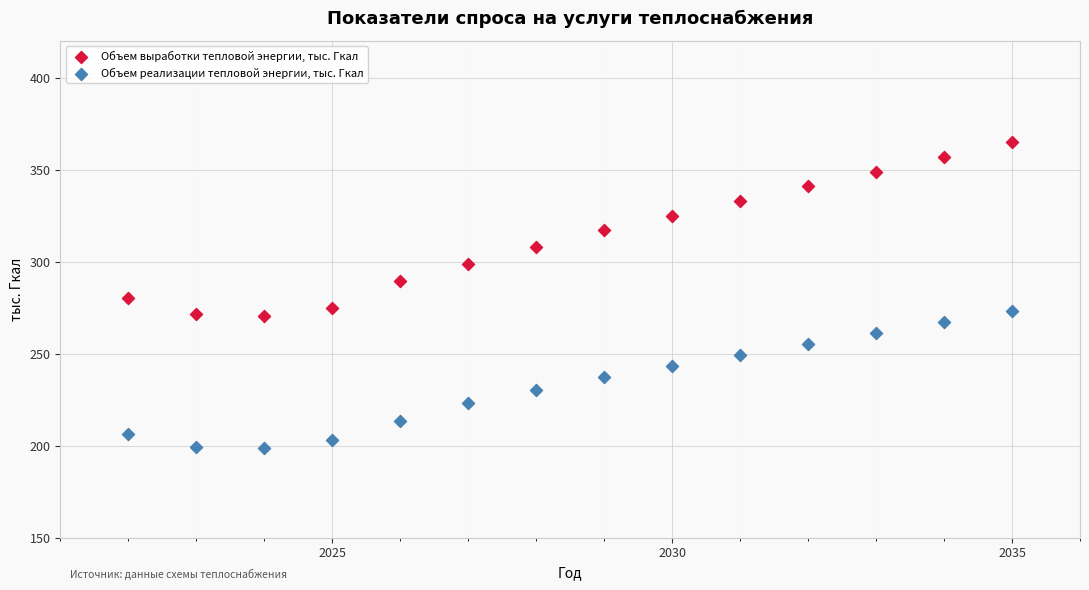

Across all data points, what is the range of Y values (max minus min)?

165.8